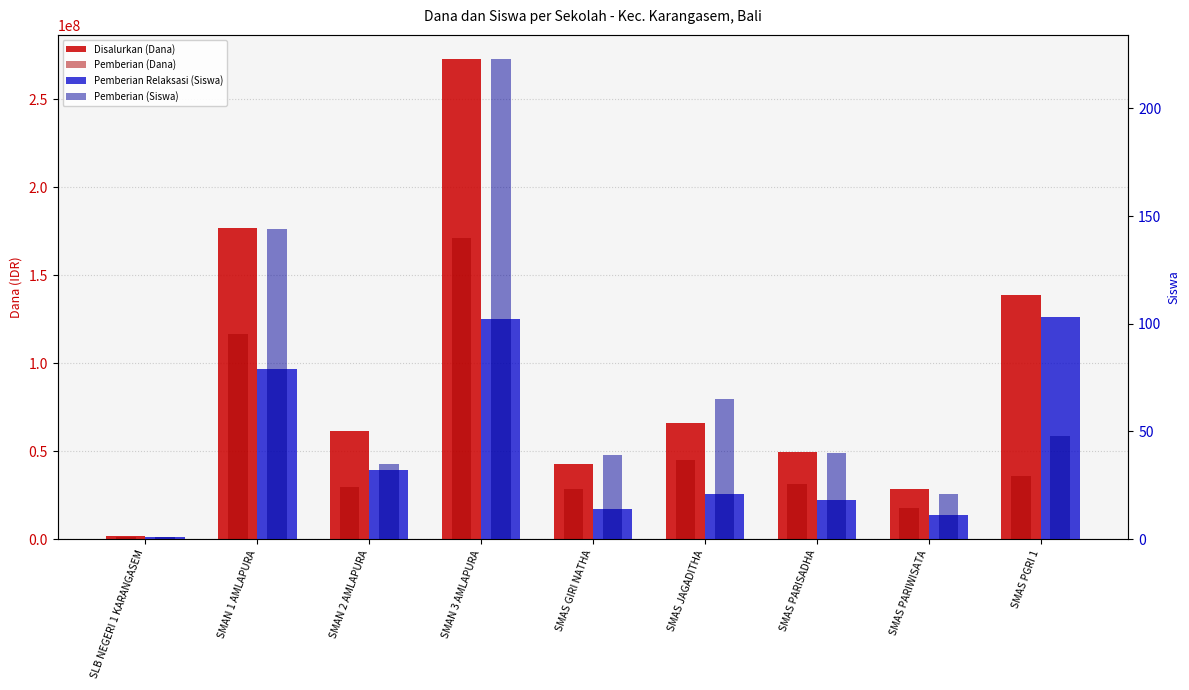

Reading left to right, list all the values displayed in this chart.

Disalurkan (Dana): SLB NEGERI 1 KARANGASEM=2000000	SMAN 1 AMLAPURA=177000000	SMAN 2 AMLAPURA=61500000	SMAN 3 AMLAPURA=273000000	SMAS GIRI NATHA=42500000	SMAS JAGADITHA=66000000	SMAS PARISADHA=49500000	SMAS PARIWISATA=28500000	SMAS PGRI 1=139000000
Pemberian (Dana): SLB NEGERI 1 KARANGASEM=1000000	SMAN 1 AMLAPURA=116500000	SMAN 2 AMLAPURA=29500000	SMAN 3 AMLAPURA=171000000	SMAS GIRI NATHA=28500000	SMAS JAGADITHA=45000000	SMAS PARISADHA=31500000	SMAS PARIWISATA=17500000	SMAS PGRI 1=36000000
Pemberian Relaksasi (Siswa): SLB NEGERI 1 KARANGASEM=1	SMAN 1 AMLAPURA=79	SMAN 2 AMLAPURA=32	SMAN 3 AMLAPURA=102	SMAS GIRI NATHA=14	SMAS JAGADITHA=21	SMAS PARISADHA=18	SMAS PARIWISATA=11	SMAS PGRI 1=103
Pemberian (Siswa): SLB NEGERI 1 KARANGASEM=1	SMAN 1 AMLAPURA=144	SMAN 2 AMLAPURA=35	SMAN 3 AMLAPURA=223	SMAS GIRI NATHA=39	SMAS JAGADITHA=65	SMAS PARISADHA=40	SMAS PARIWISATA=21	SMAS PGRI 1=48